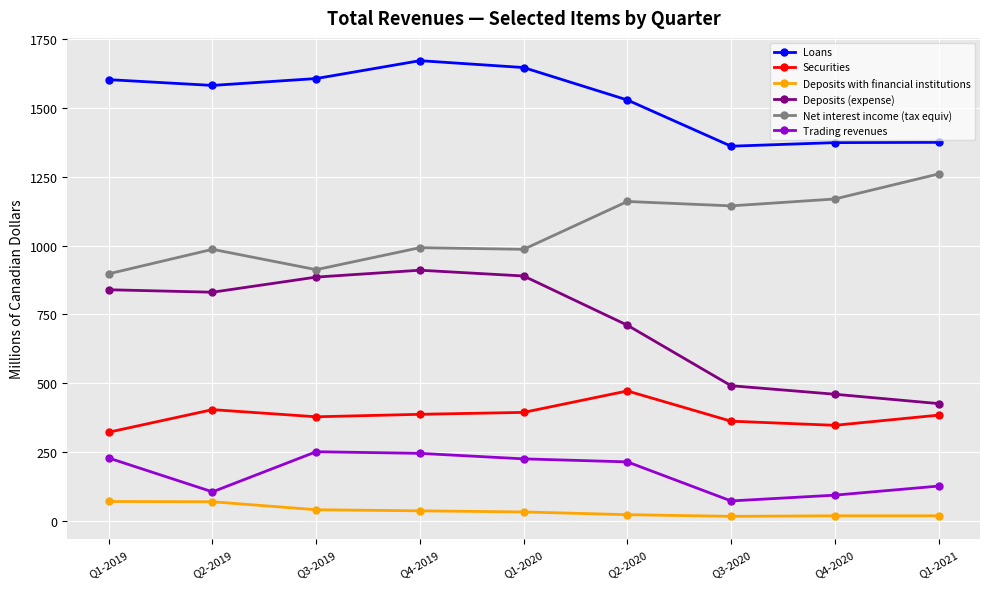

True or false: Net interest income (tax equiv) has a value of 993 at Q4-2019.

True